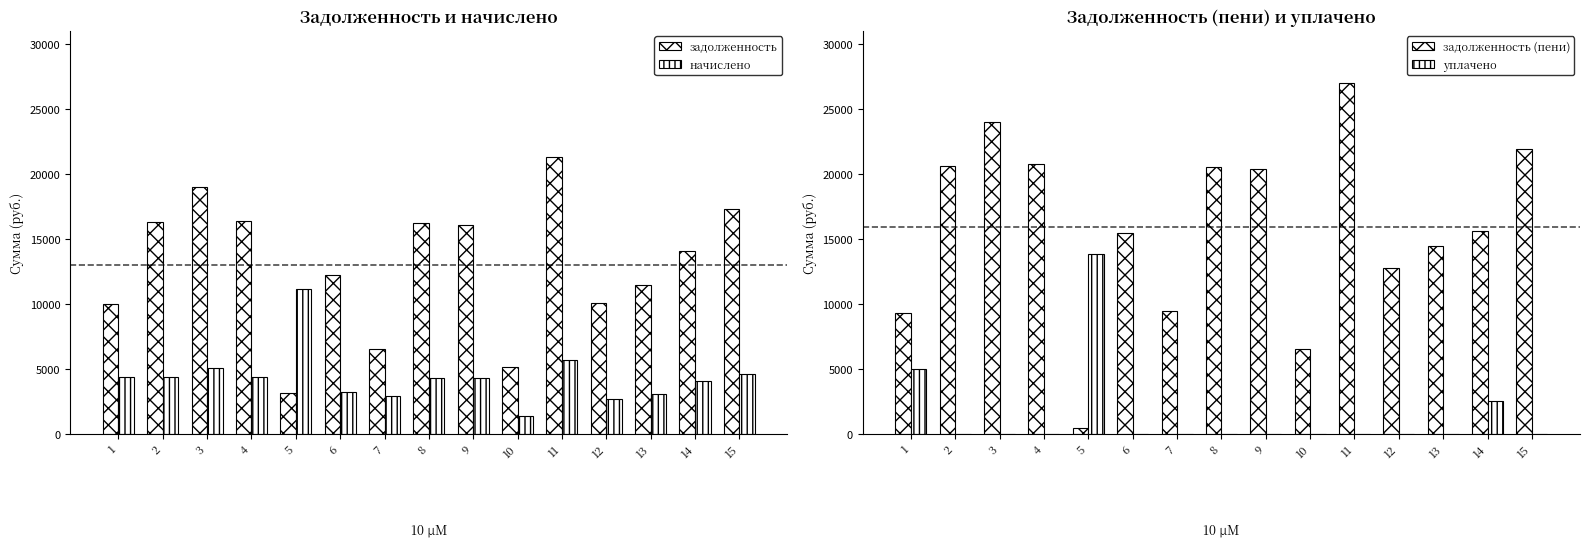

Which series changed the most between 8 and 11?

задолженность (пени)